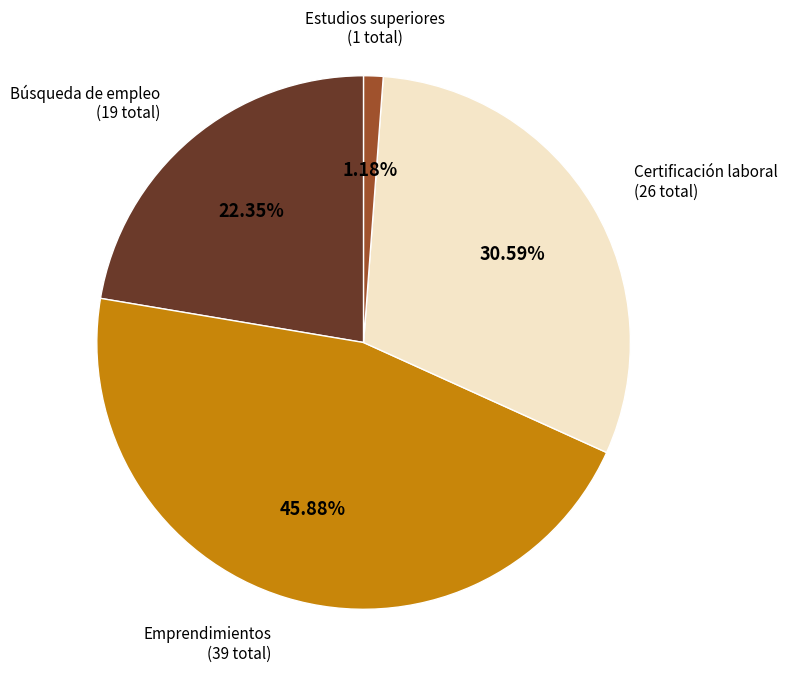

Between Certificación laboral and Emprendimientos, which is larger?

Emprendimientos